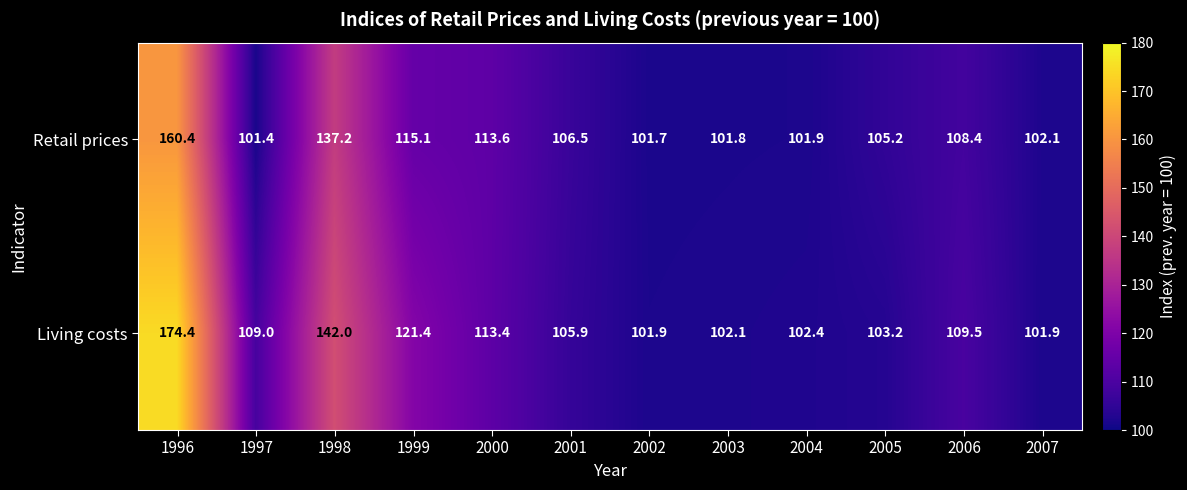

Reading left to right, what are all the values shown in this chart?

Retail prices: 160.4	101.4	137.2	115.1	113.6	106.5	101.7	101.8	101.9	105.2	108.4	102.1
Living costs: 174.4	109.0	142.0	121.4	113.4	105.9	101.9	102.1	102.4	103.2	109.5	101.9